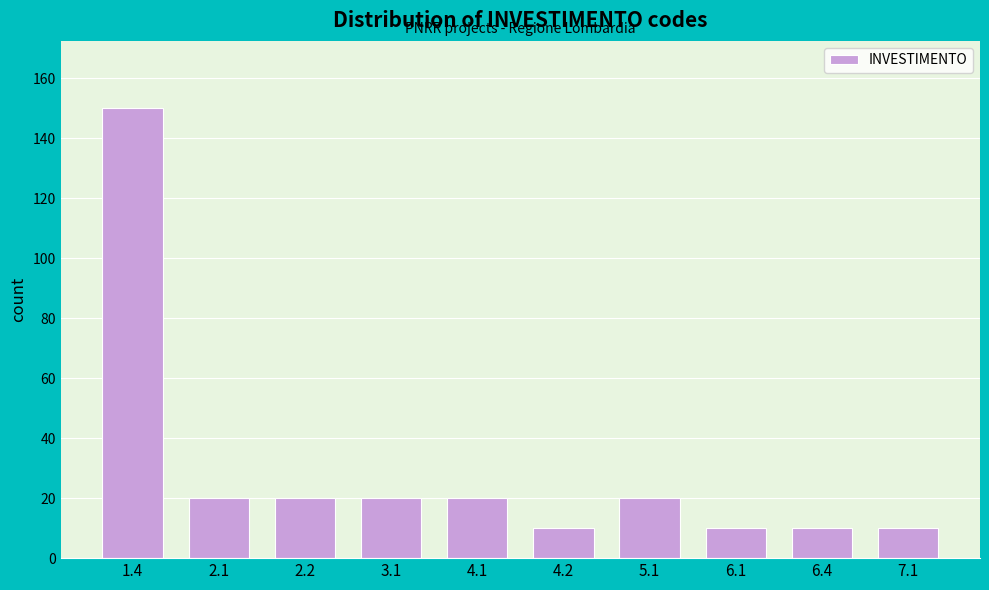

Reading right to left, extract all data points from this chart.

10	10	10	20	10	20	20	20	20	150